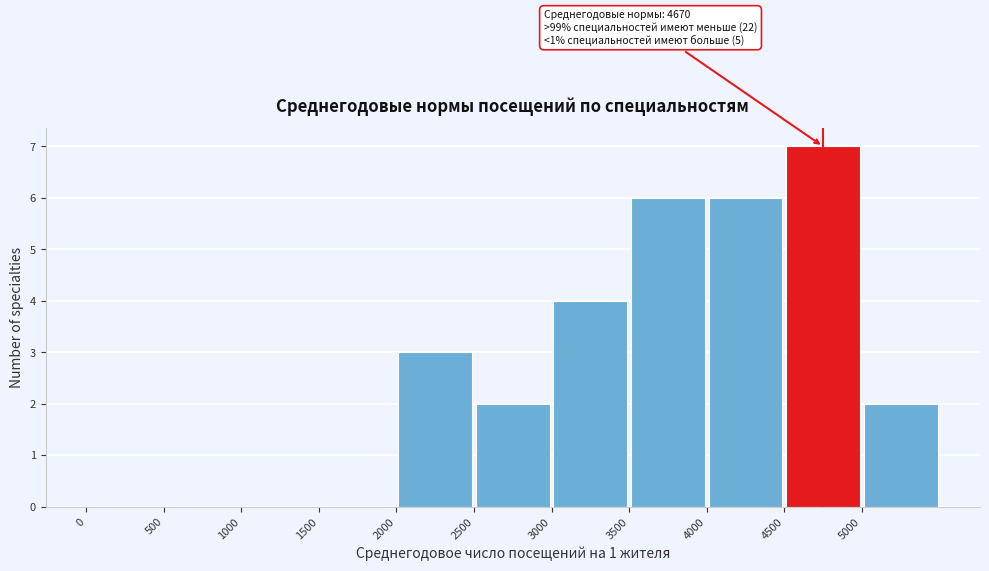

Which range on the x-axis has the tallest bar?

4500 to 5000